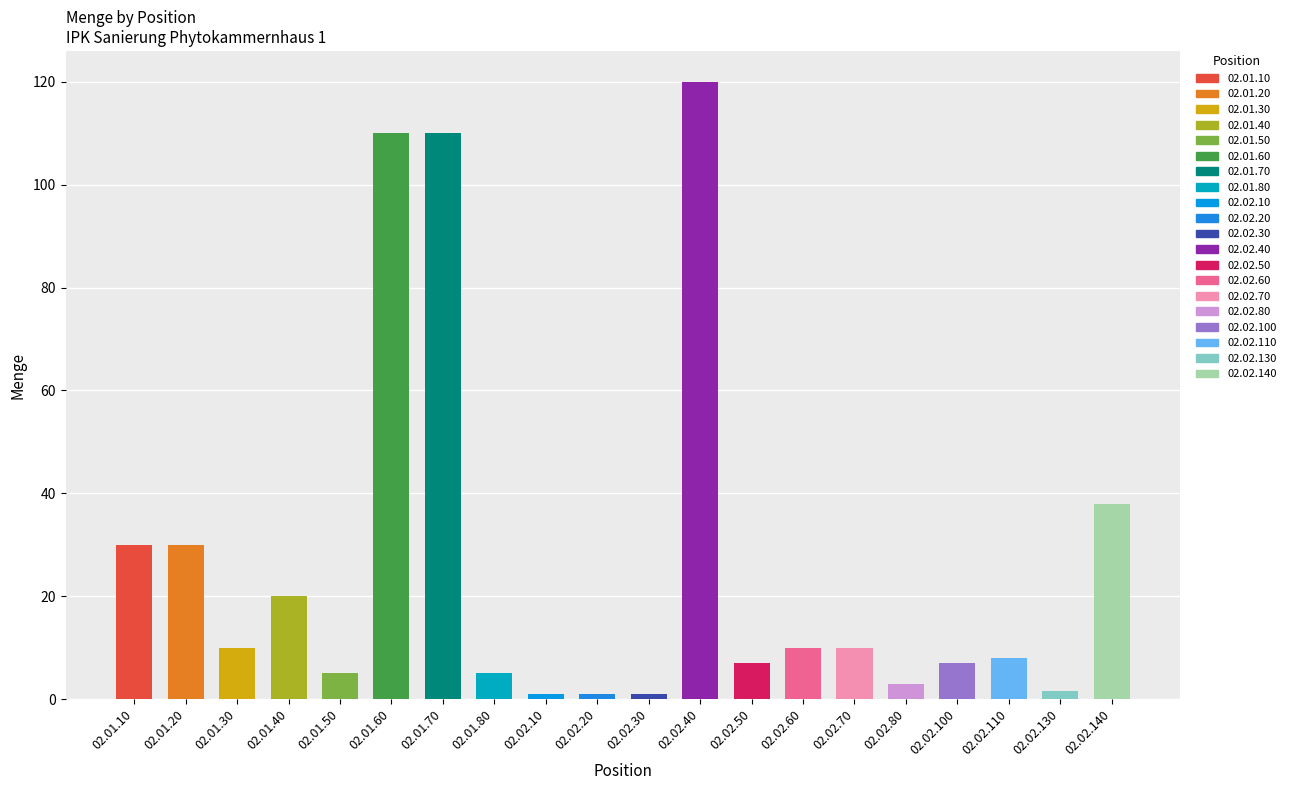

What is the label of the 20th bar from the right?

02.01.10